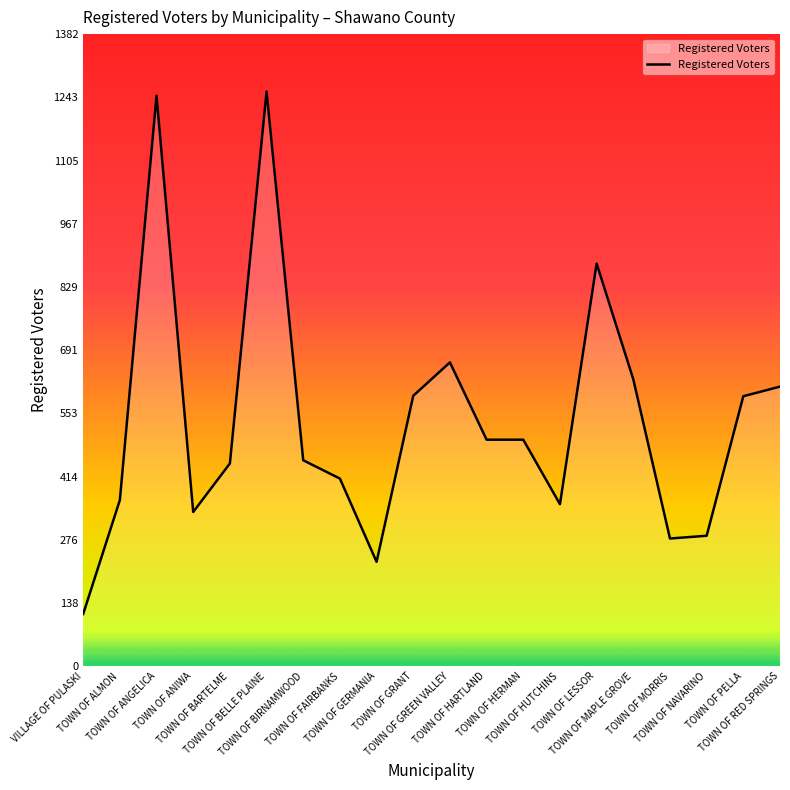

The chart shows a value of 453 at TOWN OF MORRIS. True or false?

False